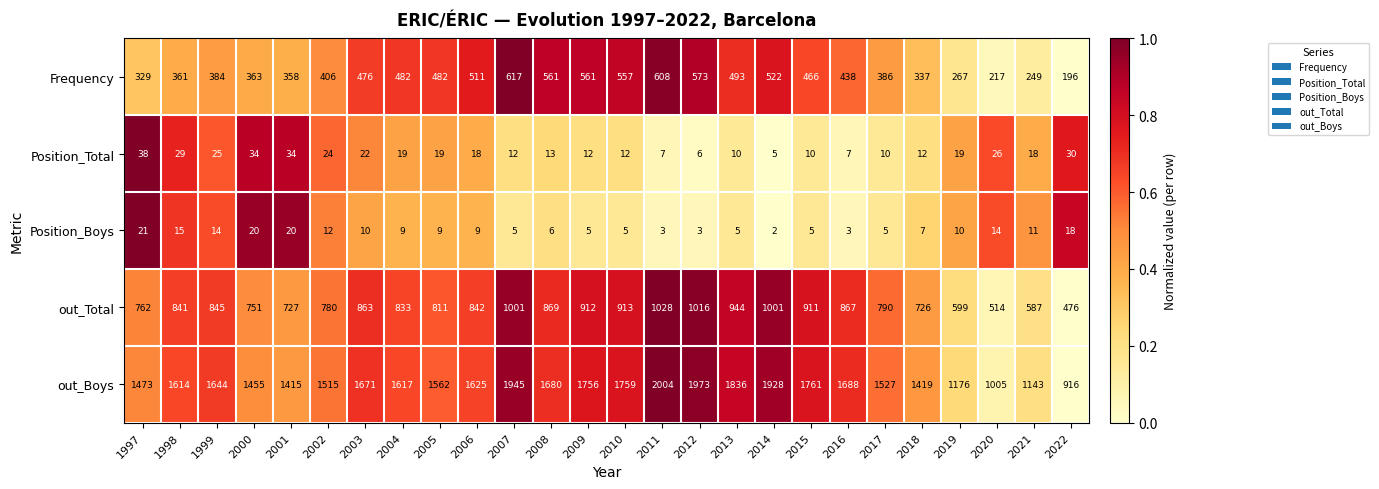

What is the difference between the maximum and minimum values in the Position_Total series?

33